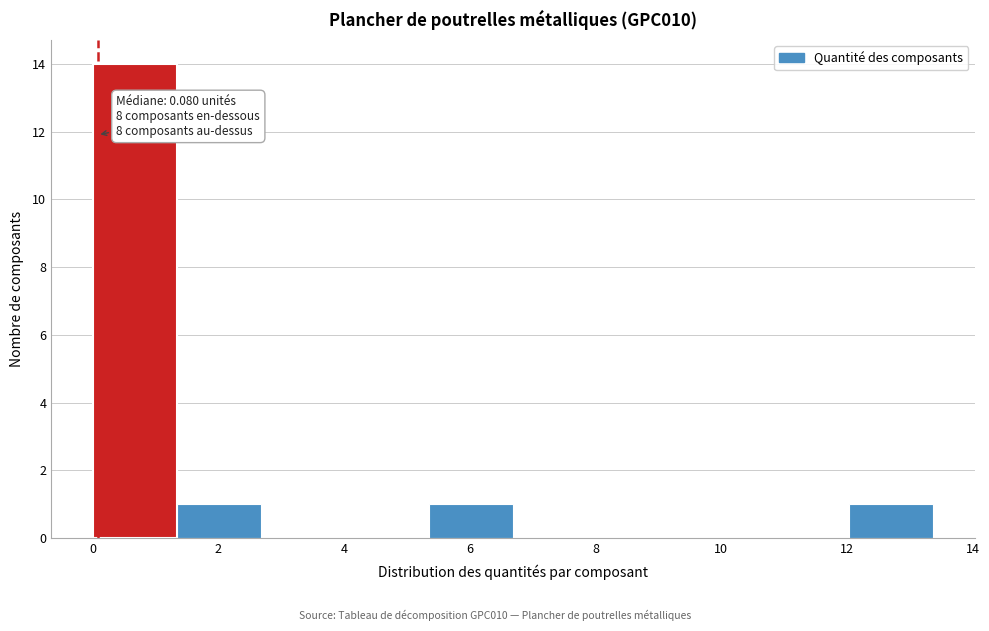

Which range on the x-axis has the tallest bar?

0.0 to 1.4